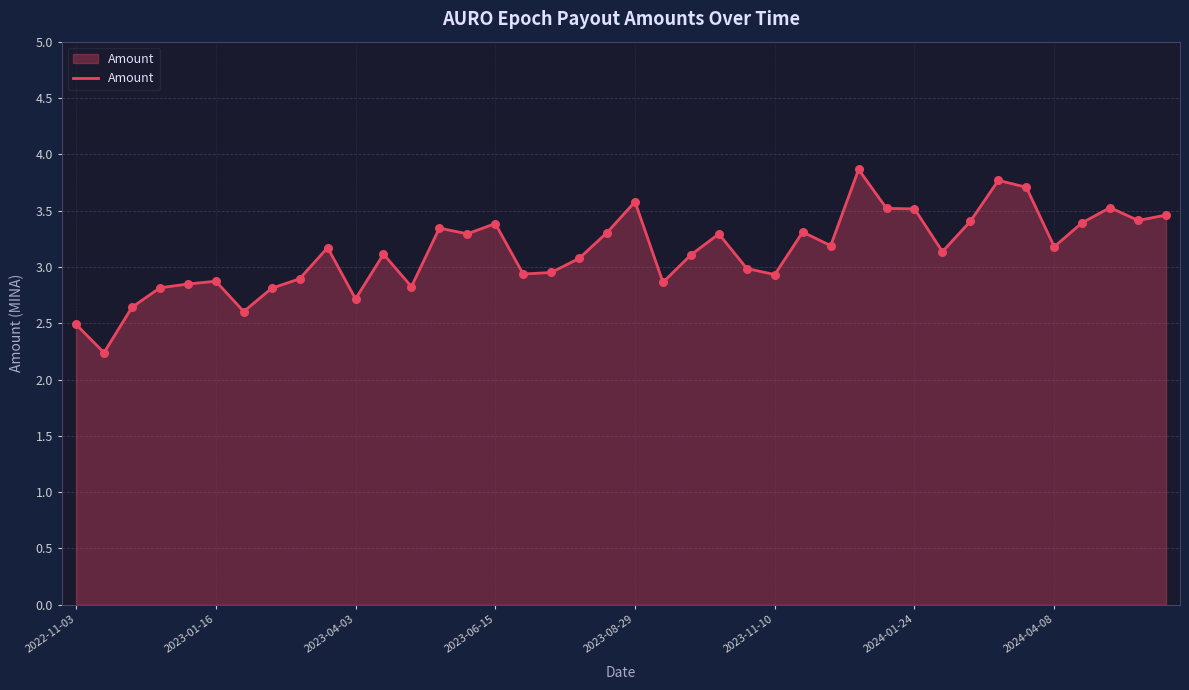

What is the smallest value displayed?

2.2